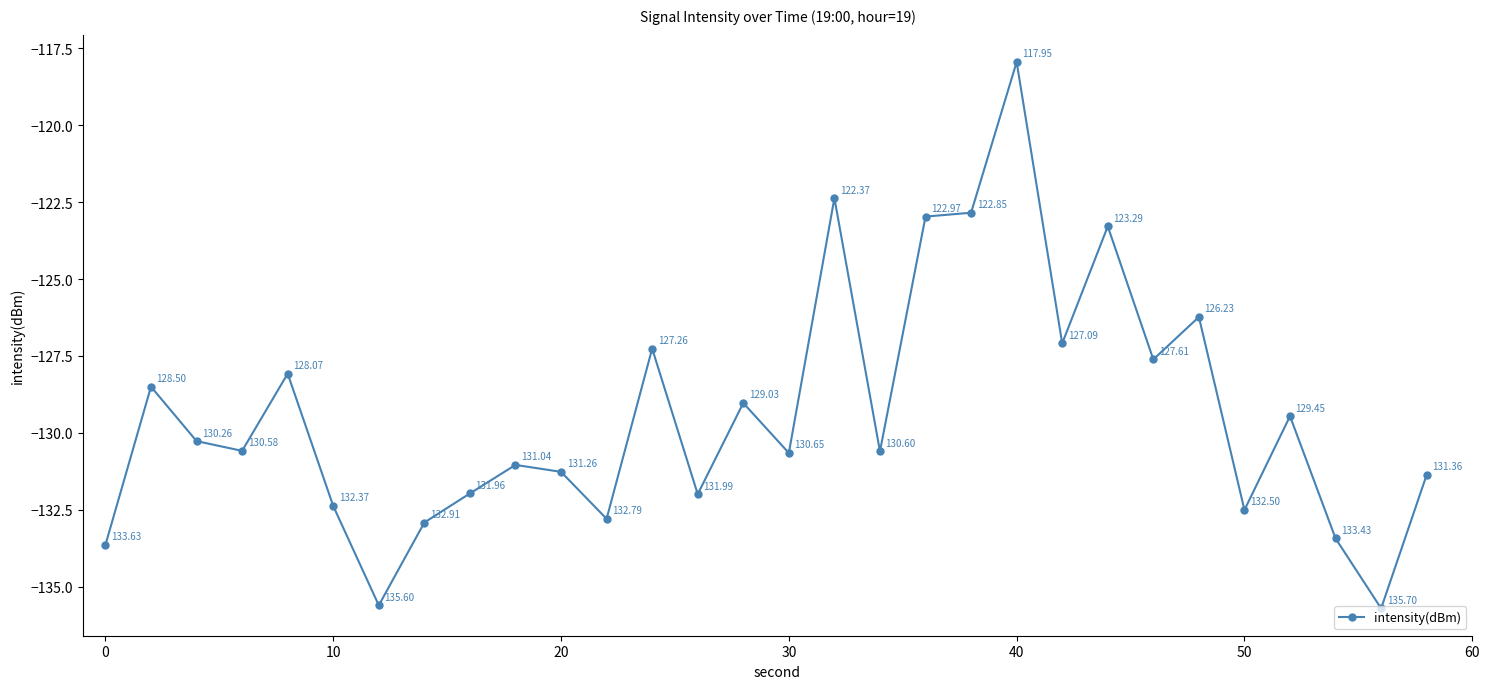

What is the difference between the maximum and second lowest values?

17.6